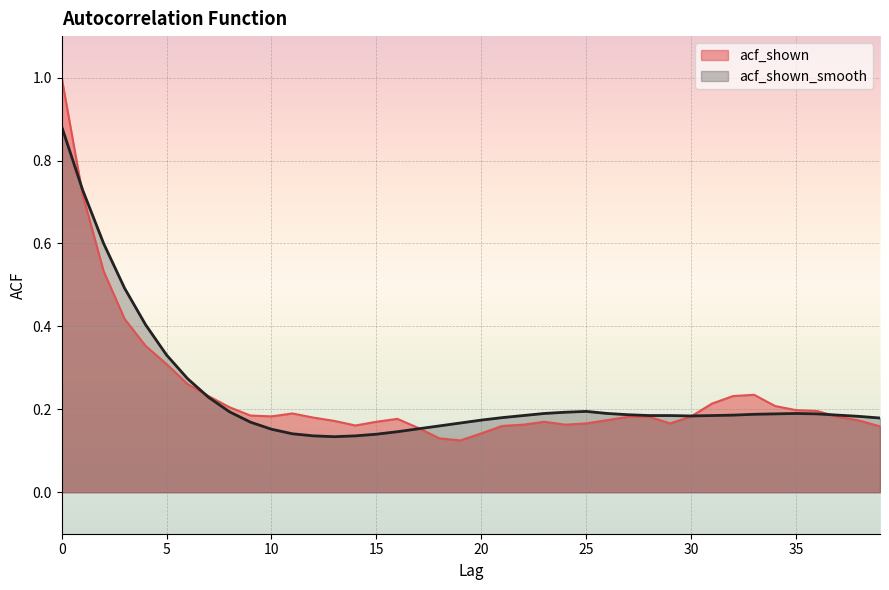

What is the value of the acf_shown point at the 10th from the left?

0.2